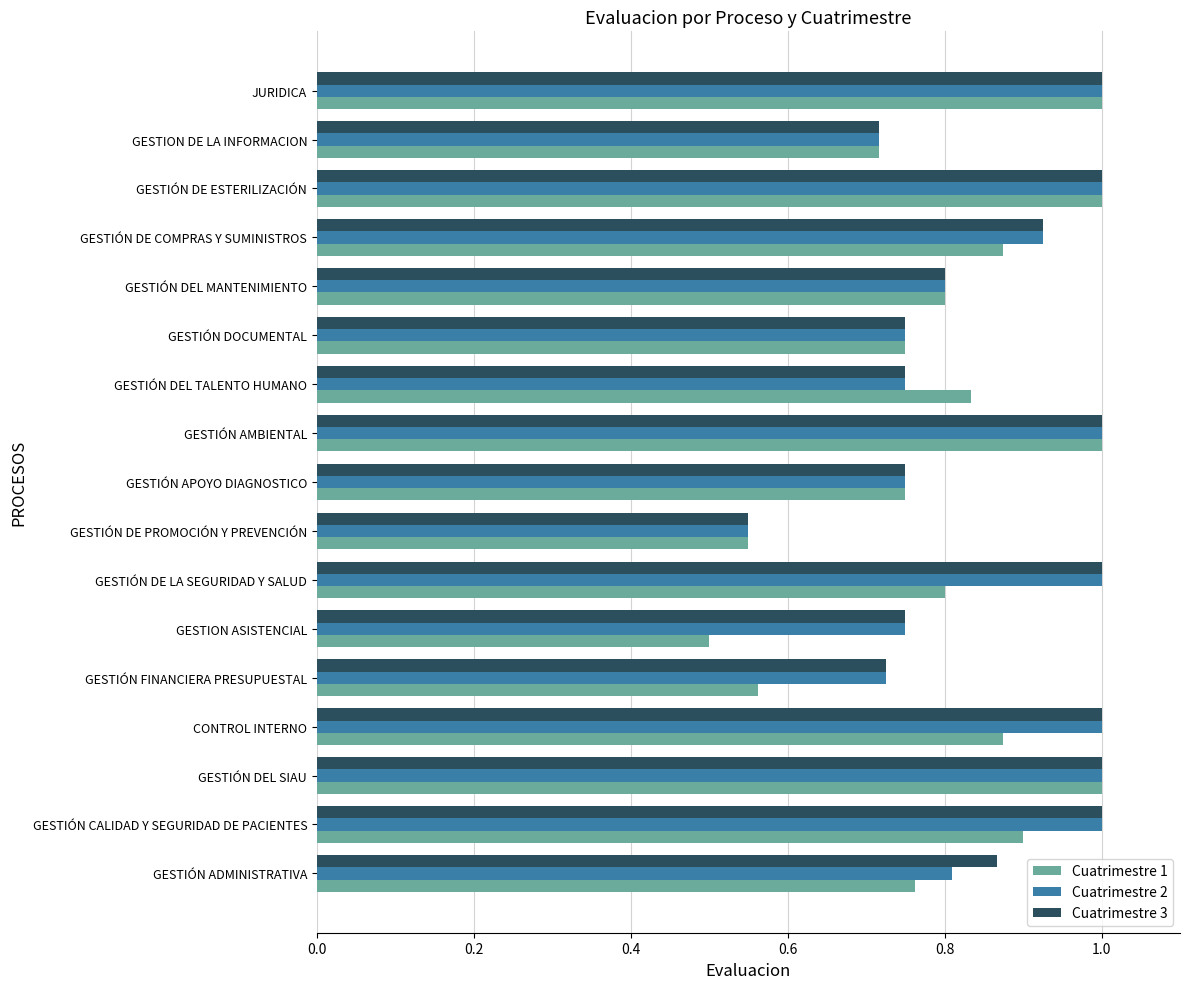

What is the difference between the Cuatrimestre 3 values at GESTIÓN ADMINISTRATIVA and GESTIÓN DE PROMOCIÓN Y PREVENCIÓN?

0.3